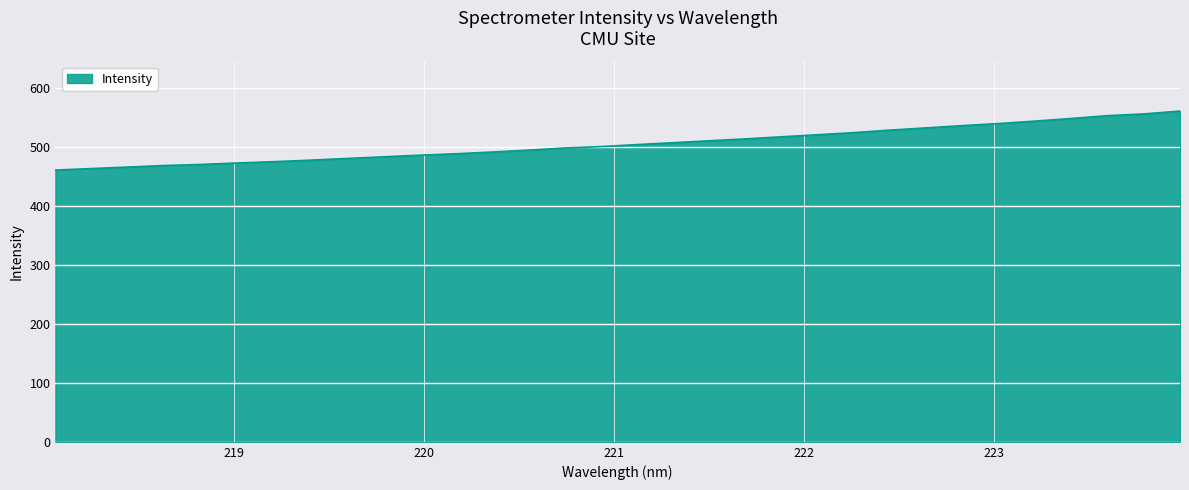

What is the smallest value displayed?

461.1